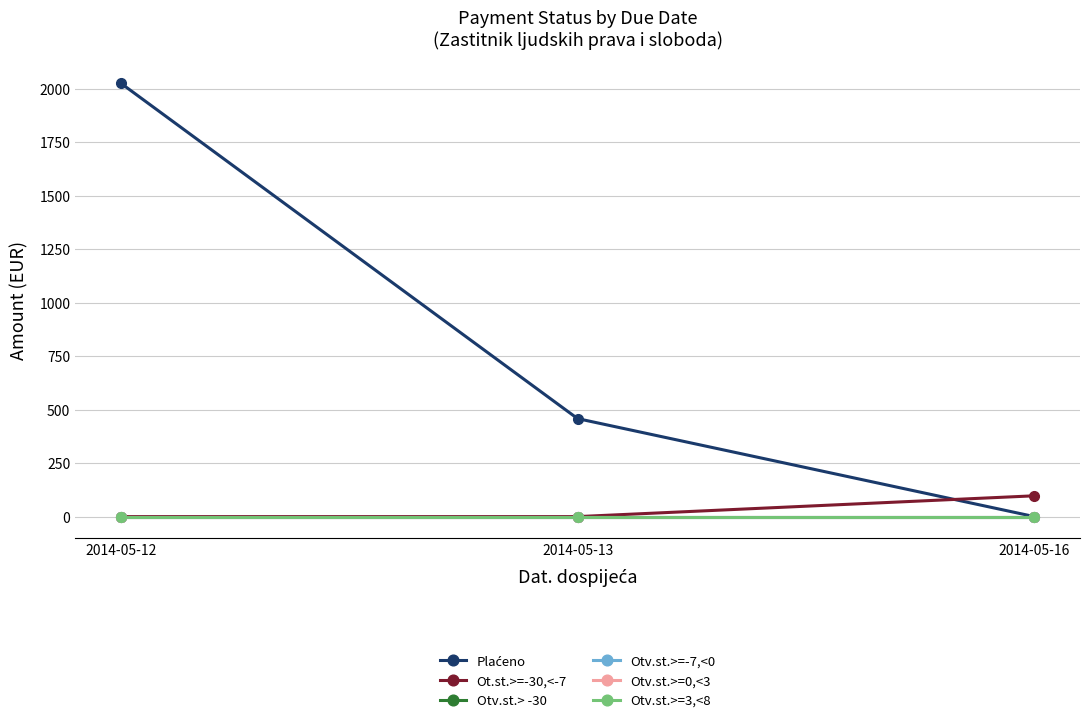

Is this an area chart (filled region under the line)?

No